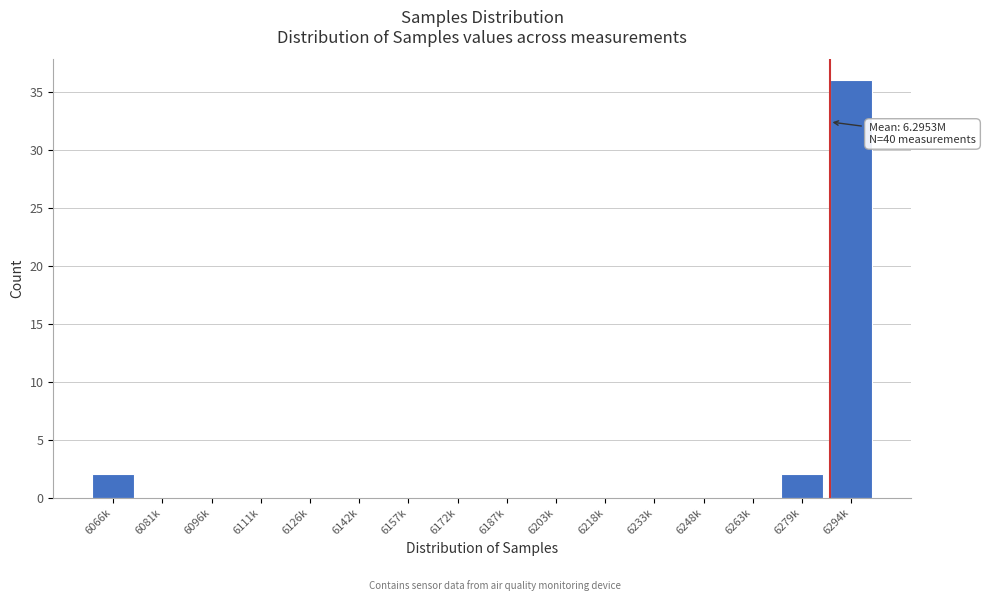

Reading left to right, extract all data points from this chart.

6066k=2	6081k=0	6096k=0	6111k=0	6126k=0	6142k=0	6157k=0	6172k=0	6187k=0	6203k=0	6218k=0	6233k=0	6248k=0	6263k=0	6279k=2	6294k=36